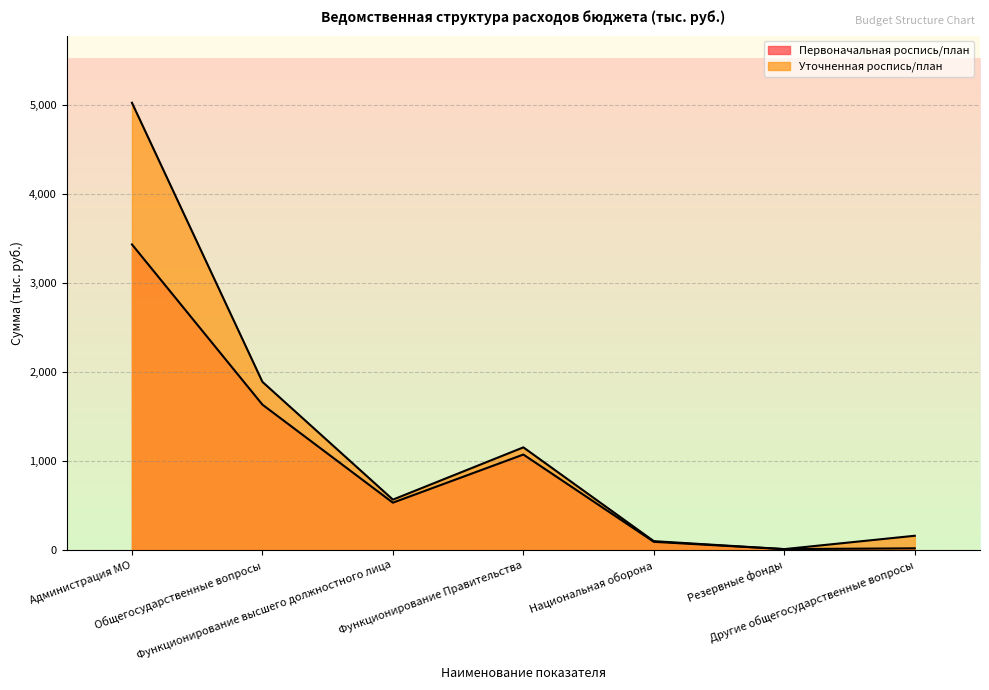

Reading left to right, list all the values displayed in this chart.

Первоначальная роспись/план: 3431.7	1632.5	531.5	1072.0	91.8	10.0	19.0
Уточненная роспись/план: 5022.4	1888.4	565.7	1152.7	99.4	10.0	160.0